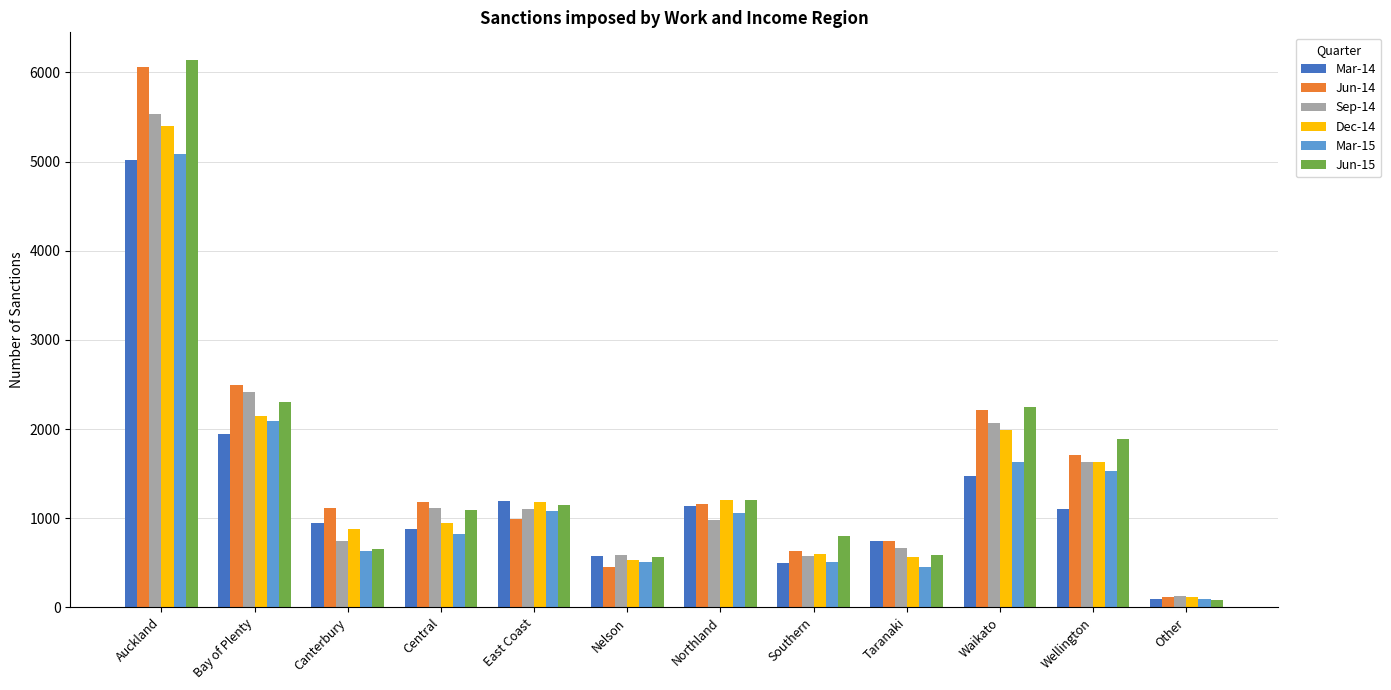

What is the difference between the Jun-14 values at Other and Taranaki?

637